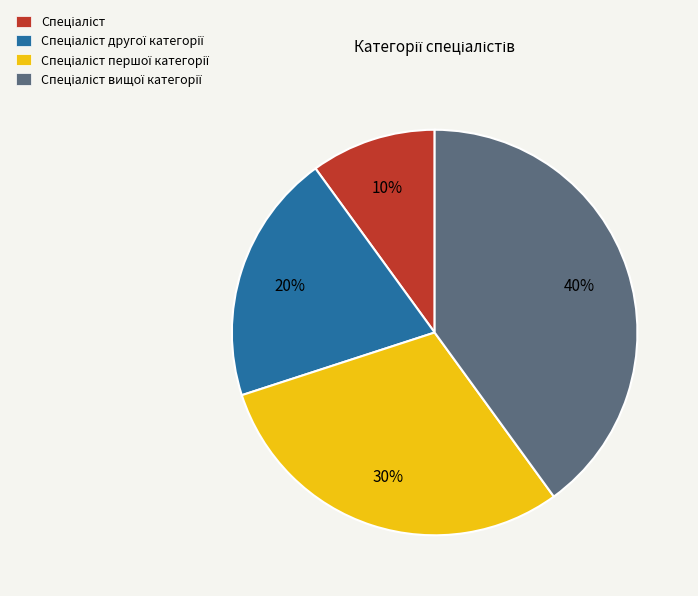

Is there a majority slice in this chart?

No